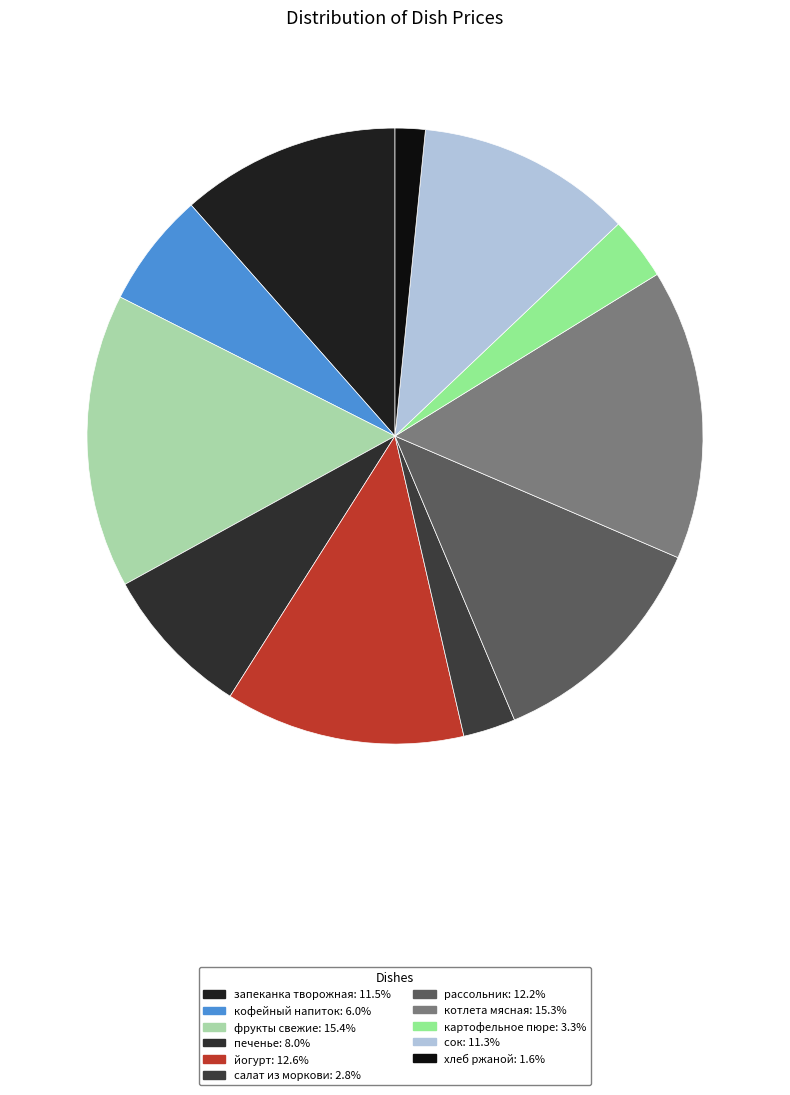

Is печенье the majority of the pie?

No